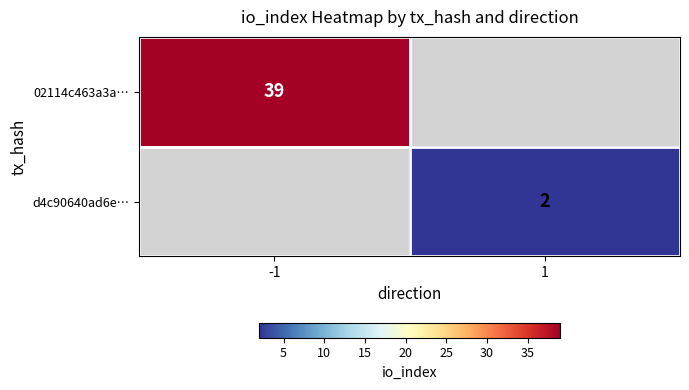

True or false: d4c90640ad6e… has a value of 2 at 1.

True